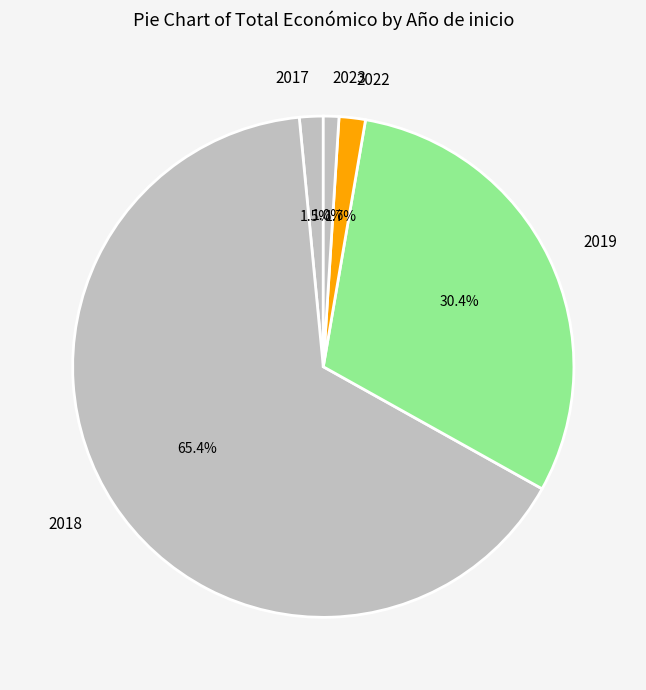

True or false: 2023 accounts for 1% of the total.

True